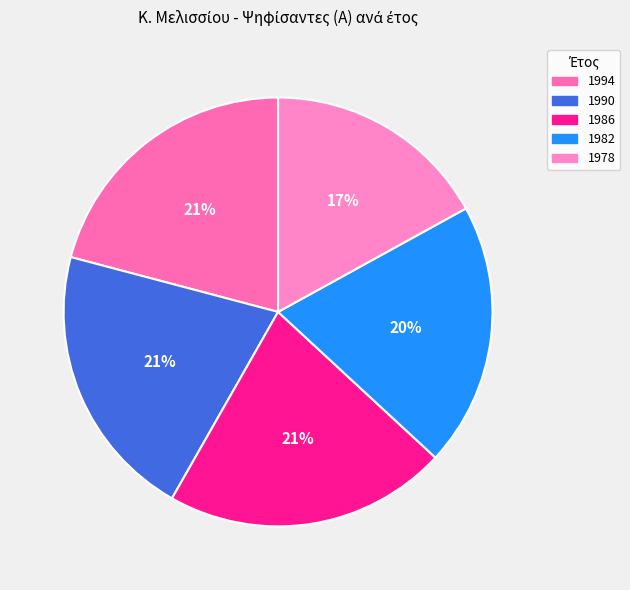

What percentage do 1986 and 1982 together represent?

41.2%